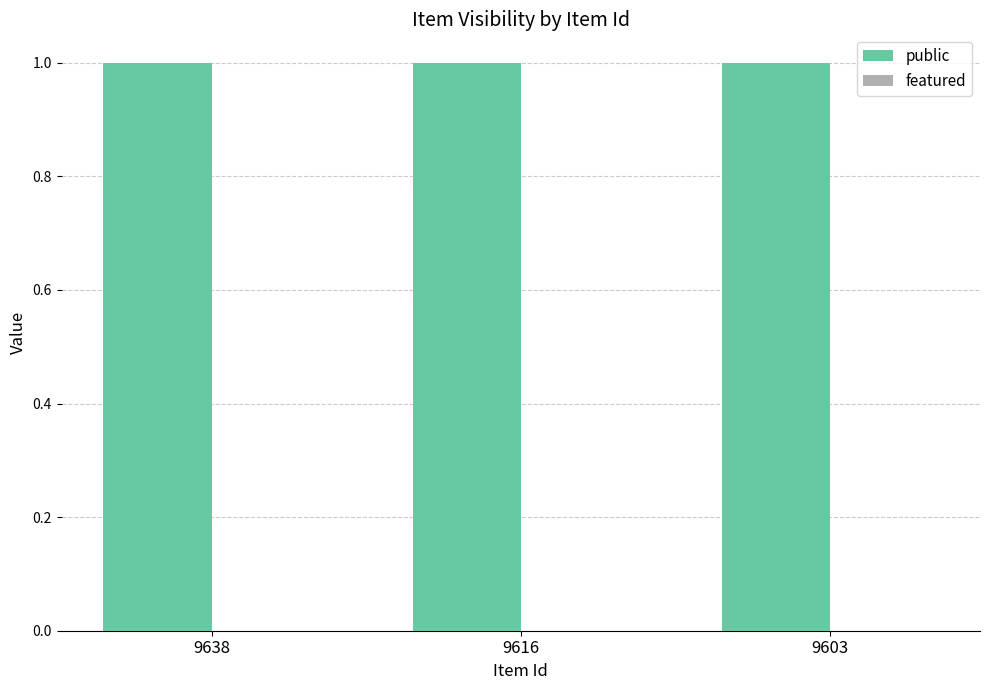

Reading left to right, what are all the values shown in this chart?

public: 9638=1	9616=1	9603=1
featured: 9638=0	9616=0	9603=0